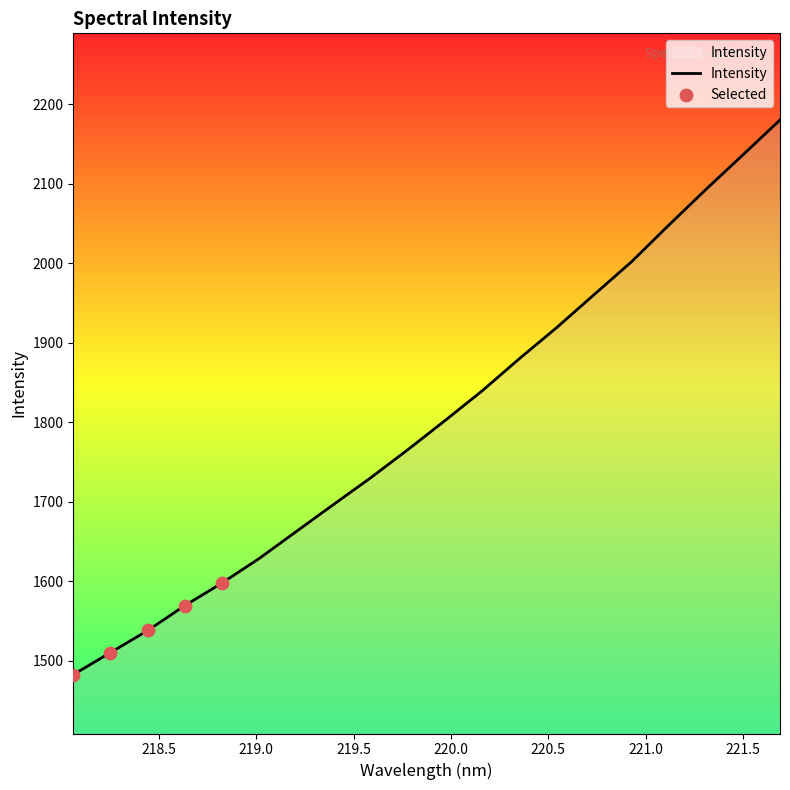

What is the maximum value shown in the chart?

2180.5